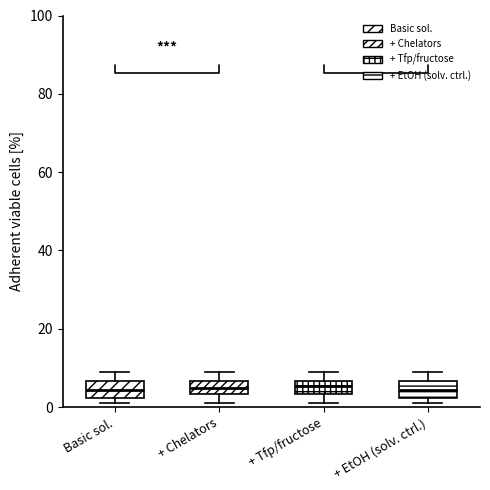

Reading left to right, transcribe this box plot: for each box, give where its median line is, the range the box spans, and where its two whiskers end, as read against the y-axis. The values are not printed on the chart, so give them approximately, as read against the axis.

Basic sol.: median 4, box 2 to 6, whiskers 2 (just below the box's lower edge) to 10
+ Chelators: median 6 (inside the box), box 4 to 6, whiskers 2 to 10
+ Tfp/fructose: median 6 (inside the box), box 4 to 6, whiskers 2 to 10
+ EtOH (solv. ctrl.): median 4, box 2 to 6, whiskers 2 (just below the box's lower edge) to 10